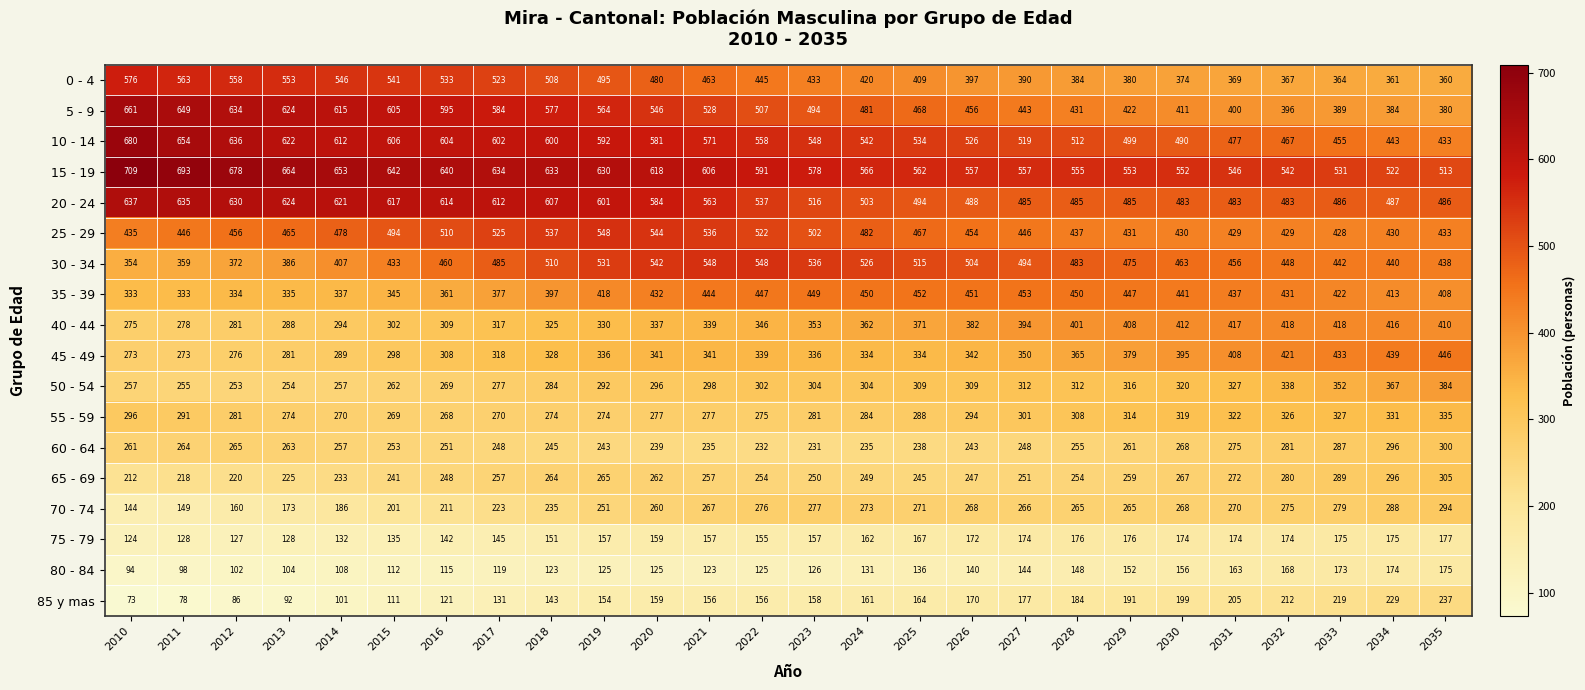

What is the smallest value displayed?

73